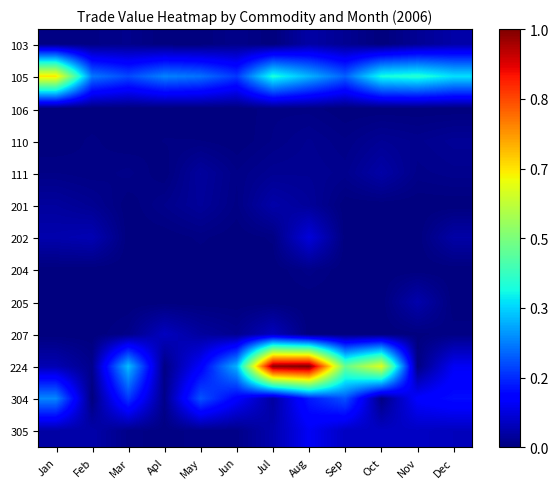

At which category does the chart reach its peak across all series?

Aug